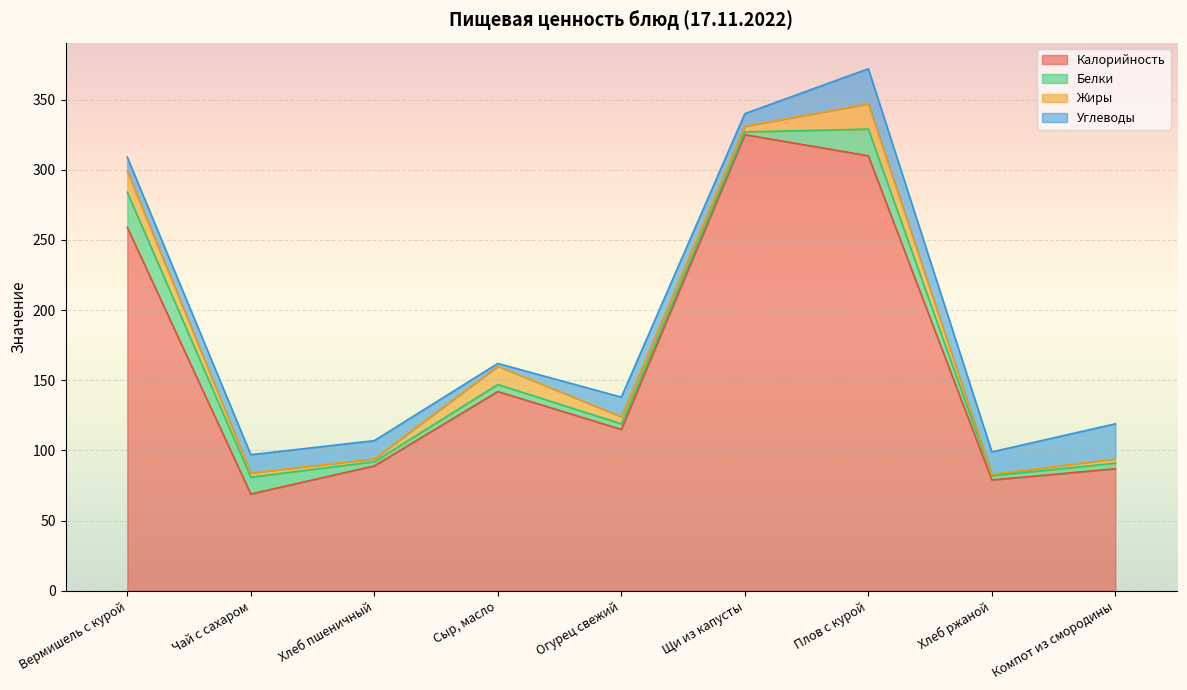

True or false: Жиры has a value of 13 at Сыр, масло.

True